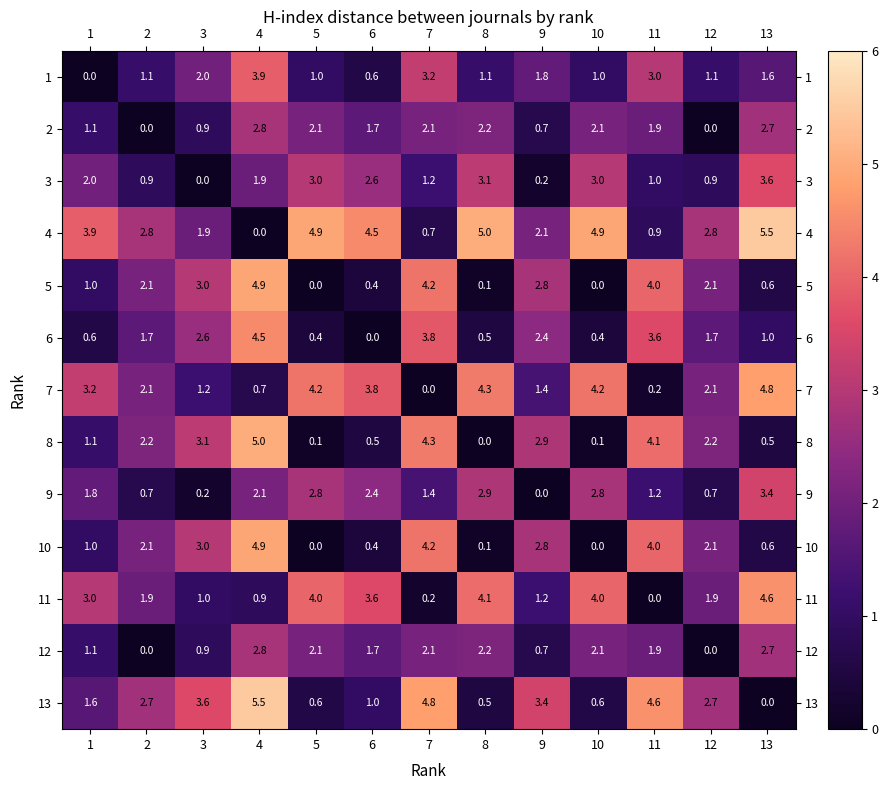

The 4 series shows 1.2 at 7. True or false?

False